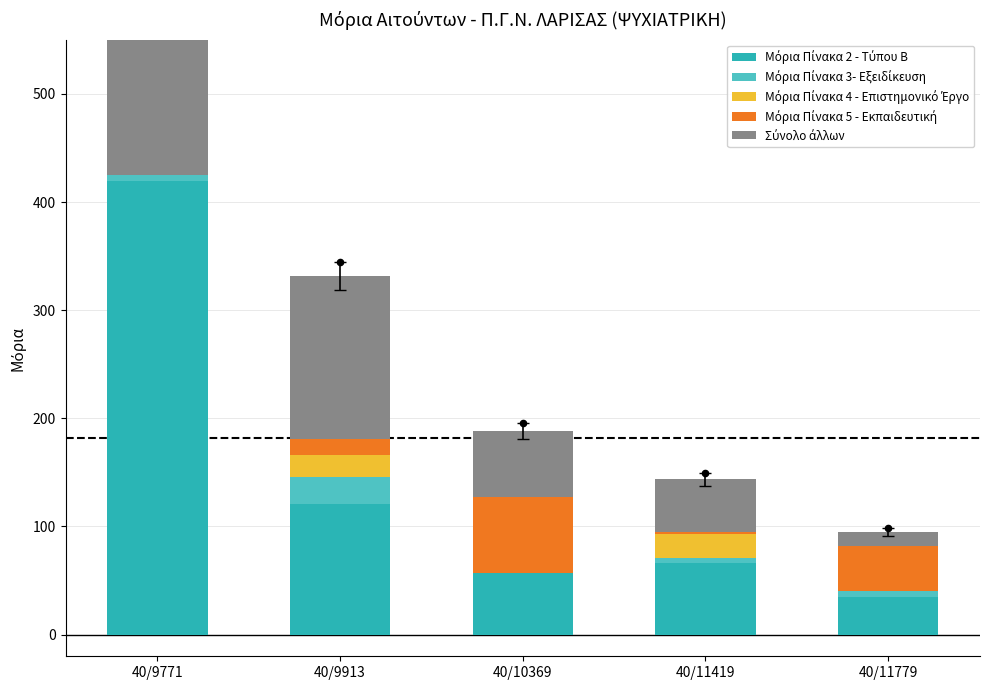

Which series has the largest Y range (max minus min)?

Μόρια Πίνακα 2 - Τύπου Β